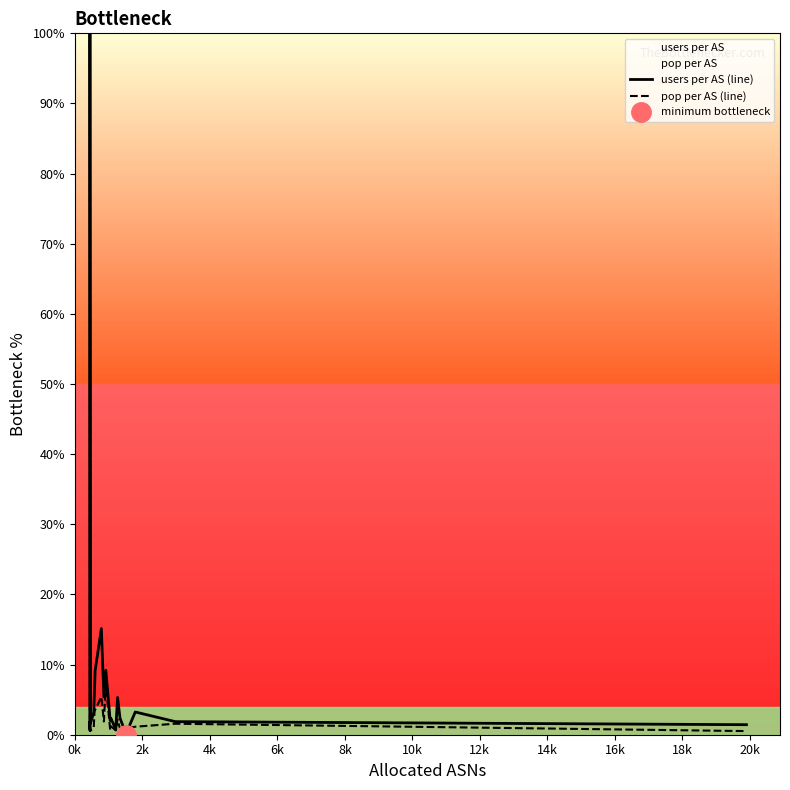

Which has a higher value, 10k or 8k?

10k